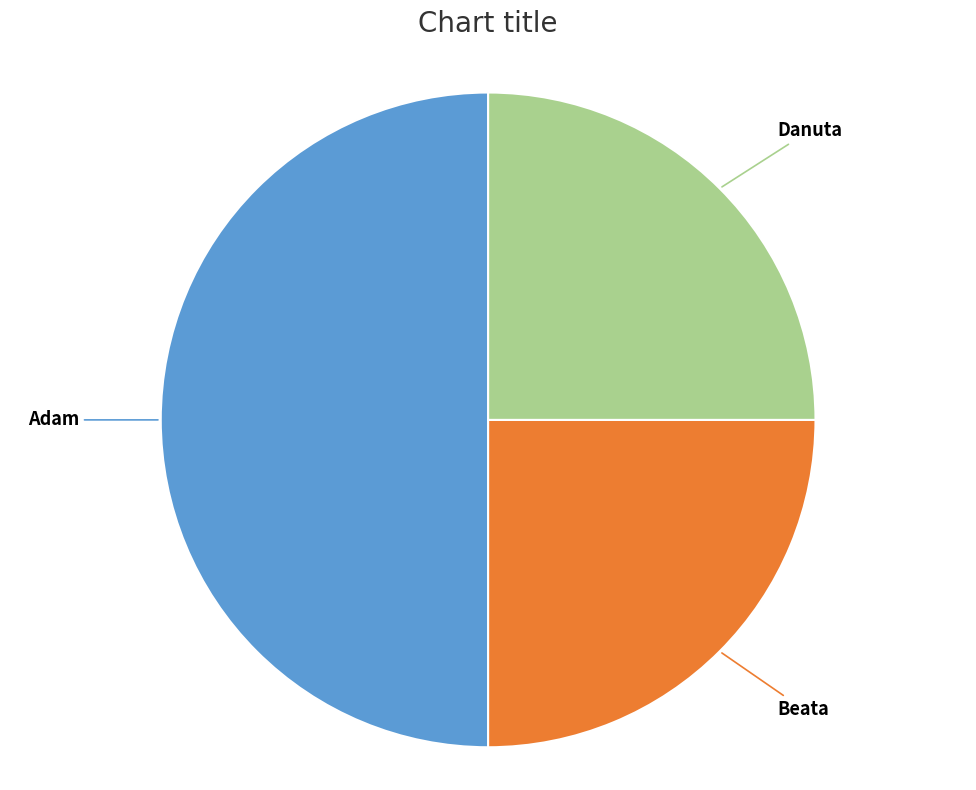

Rank the categories by value from highest to lowest.

Adam, Beata, Danuta